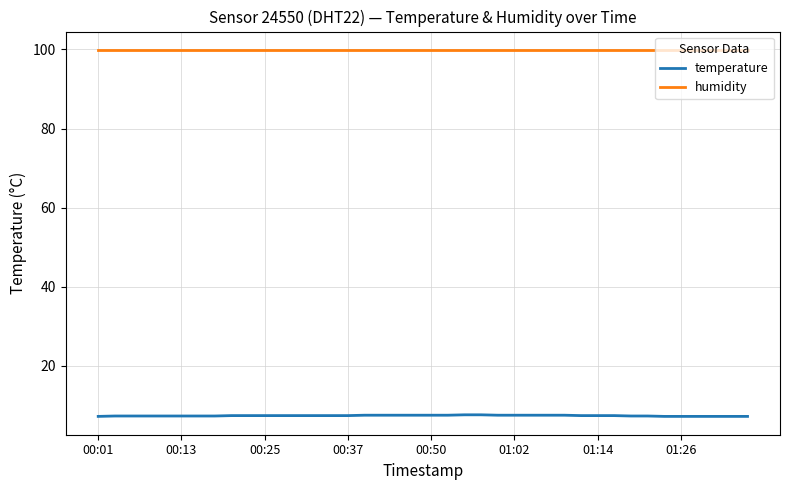

Which series has the largest total across all categories?

humidity